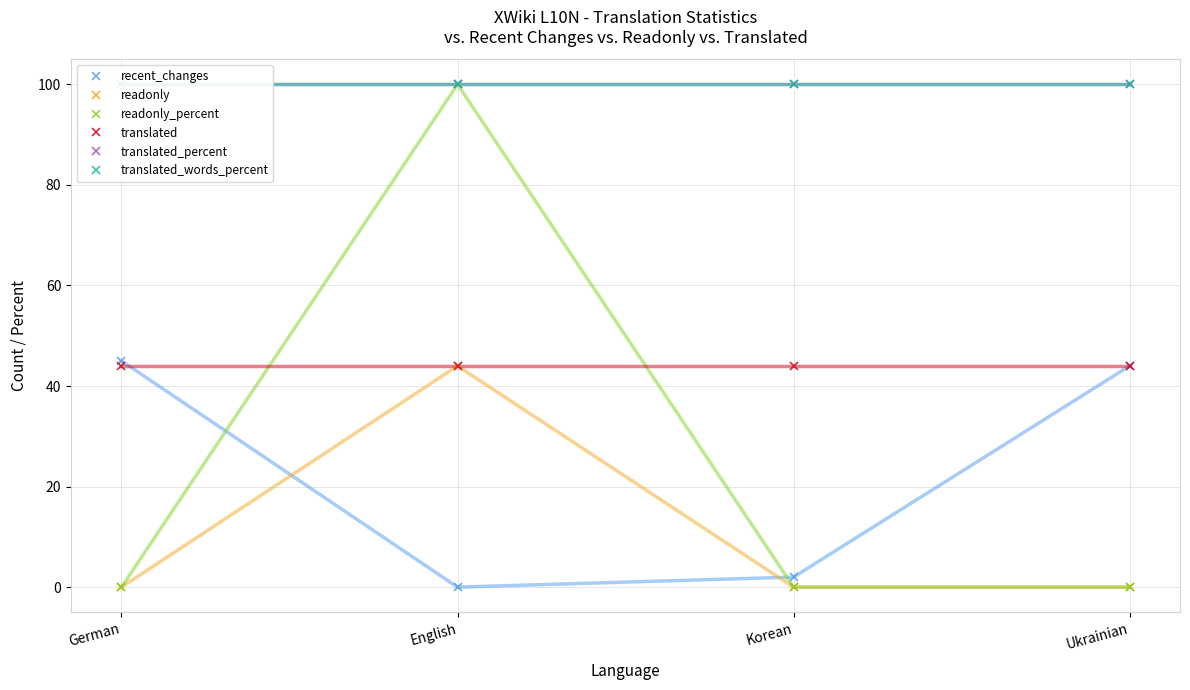

What is the spread (max minus min) of values at English?

100